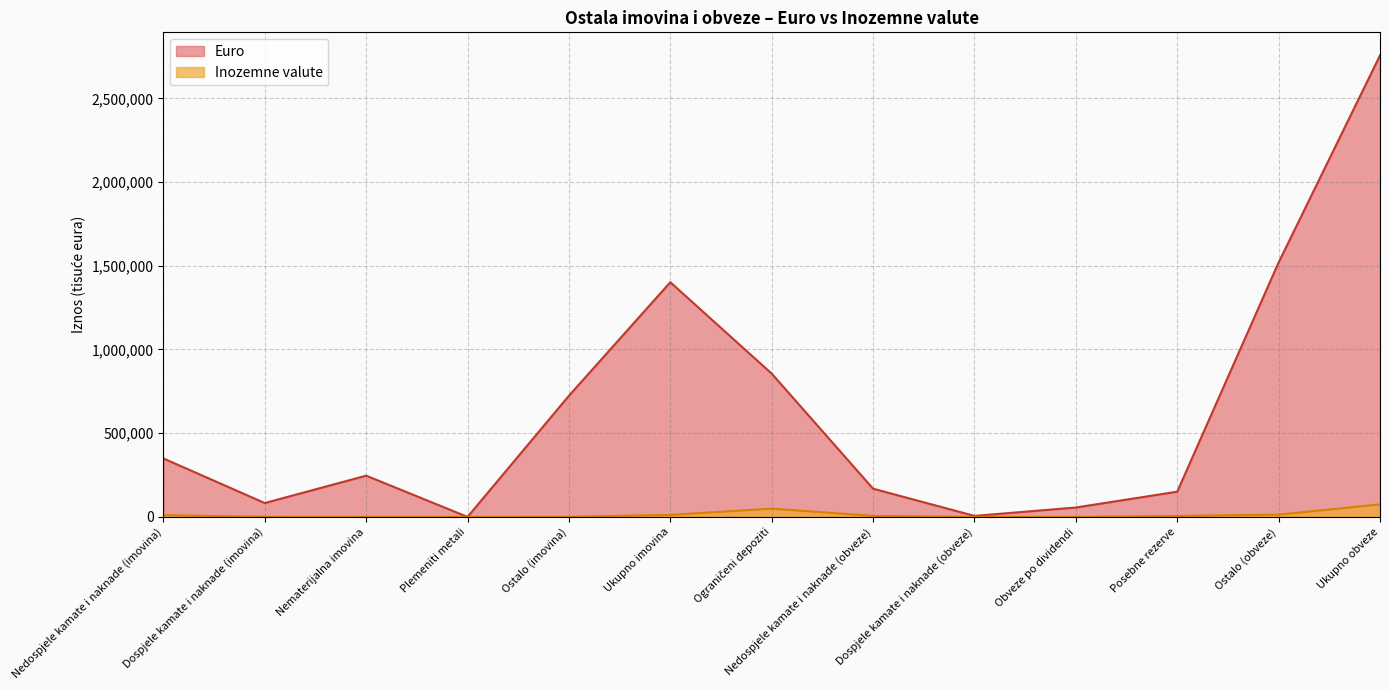

Reading left to right, transcribe all the data shown in this chart.

Euro: 349100	82686	246262	0	723640	1401689	855788	168447	6055	56028	150561	1519651	2756531
Inozemne valute: 10121	648	0	0	987	11755	49336	5961	90	0	5510	13547	74445